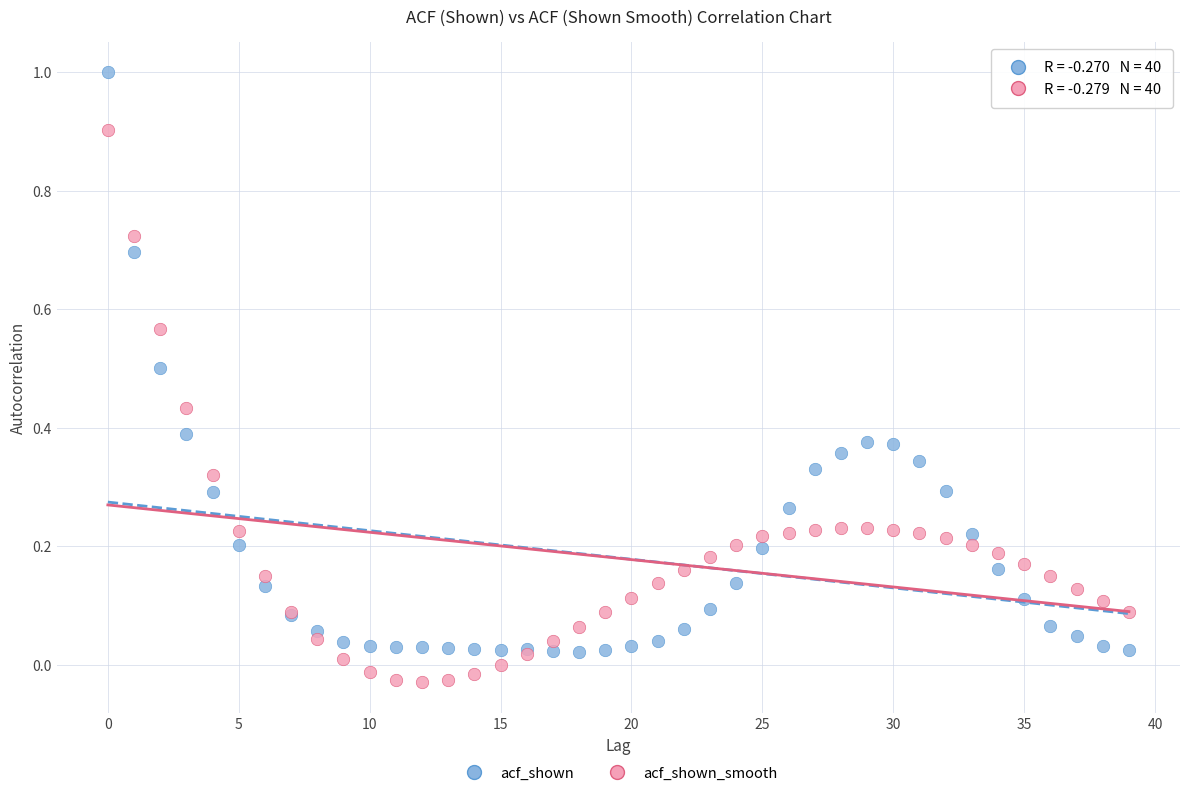

Which series has the largest Y range (max minus min)?

acf_shown